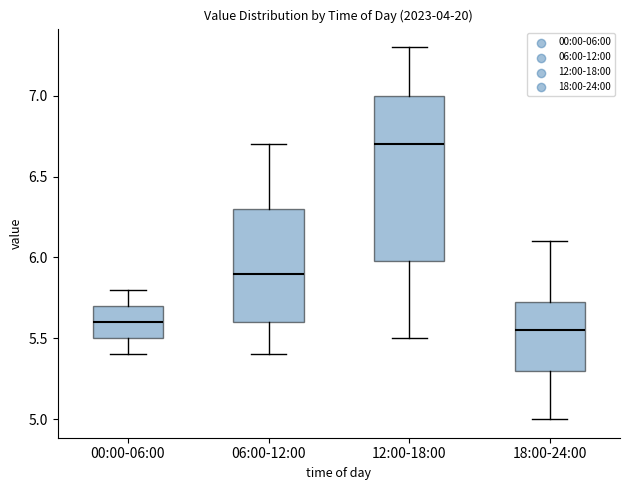

Which box has the highest median line?

12:00-18:00